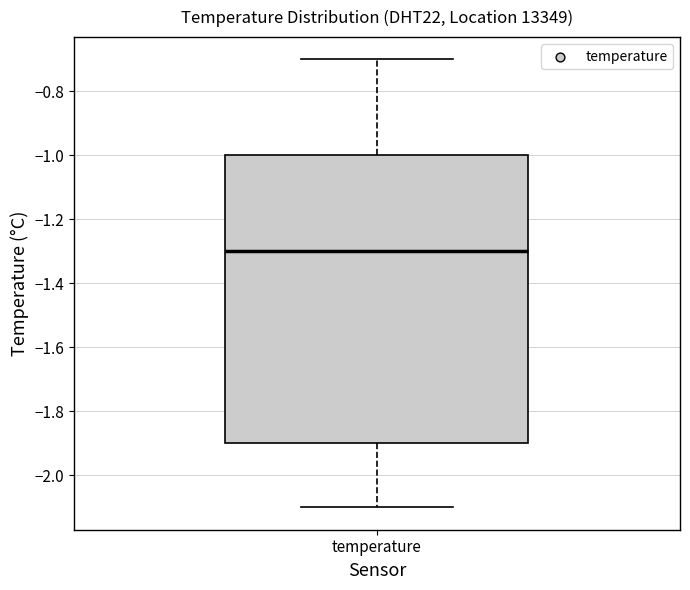

Where is the lower edge of the box for temperature on the y-axis? The values are not printed on the chart, so give them approximately, as read against the axis.

-1.9